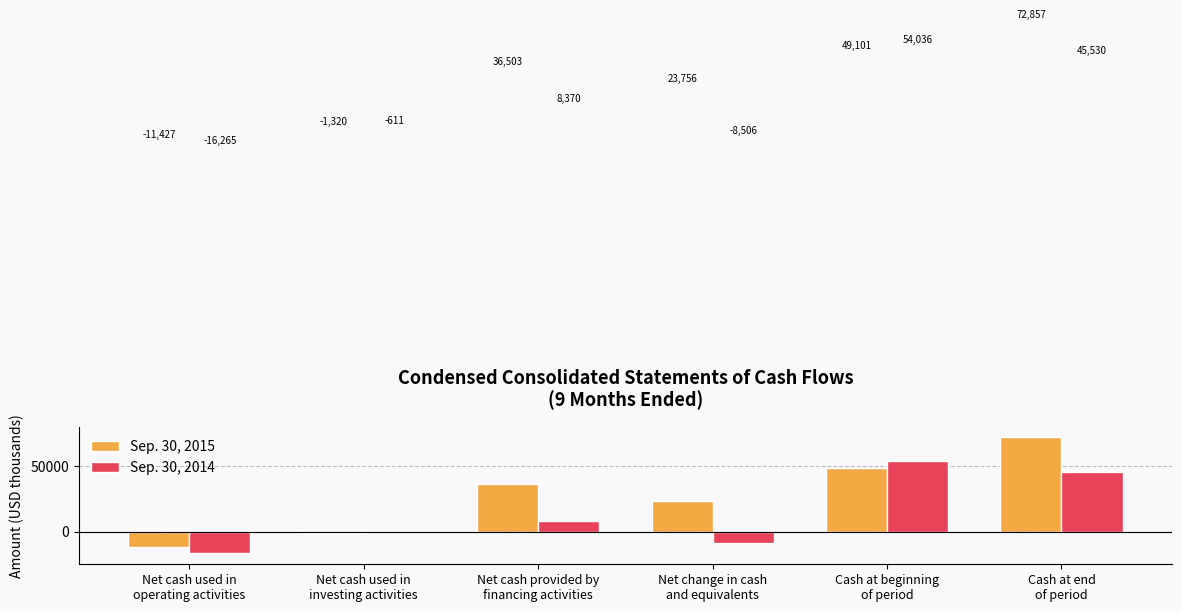

The Sep. 30, 2015 series shows 42030 at Cash at end
of period. True or false?

False